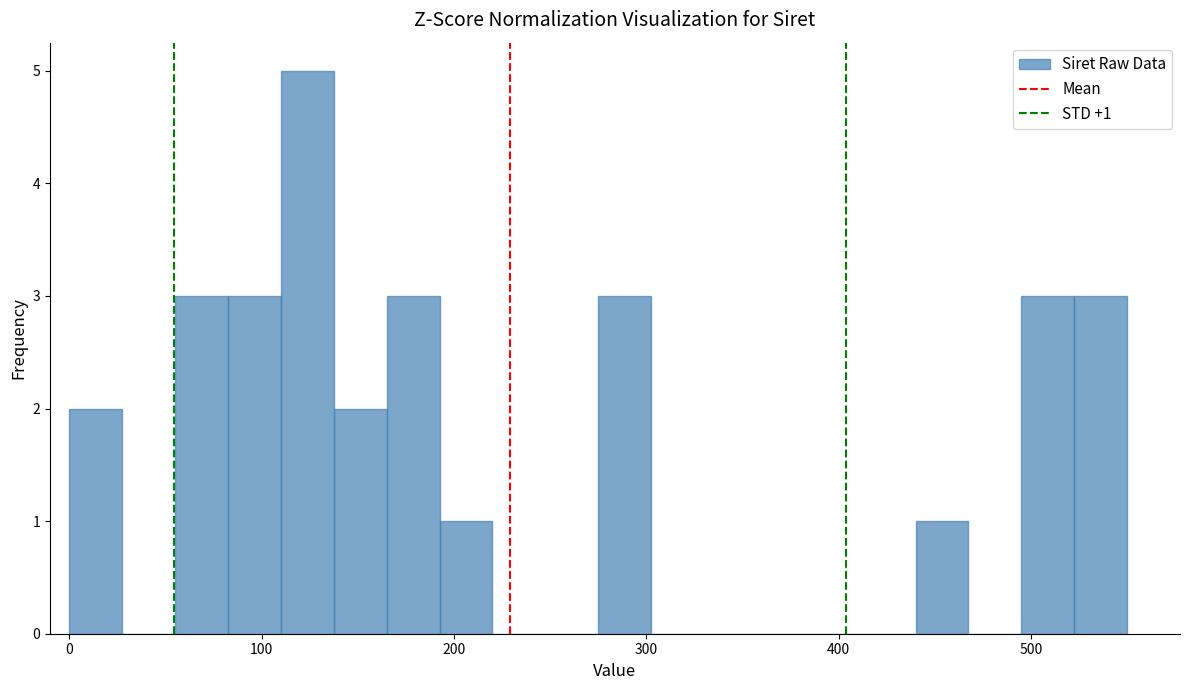

Read against the x-axis, roughly where is the centre of the tallest bar?

120